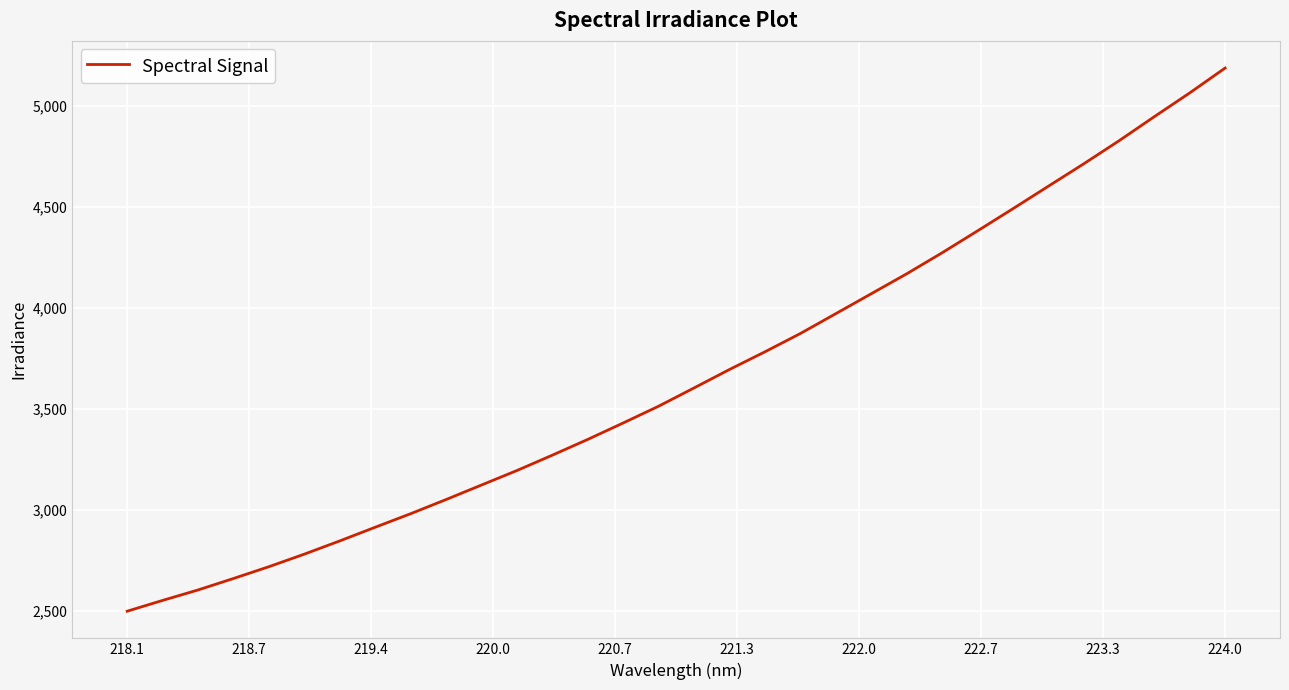

What is the maximum value shown in the chart?

5189.1